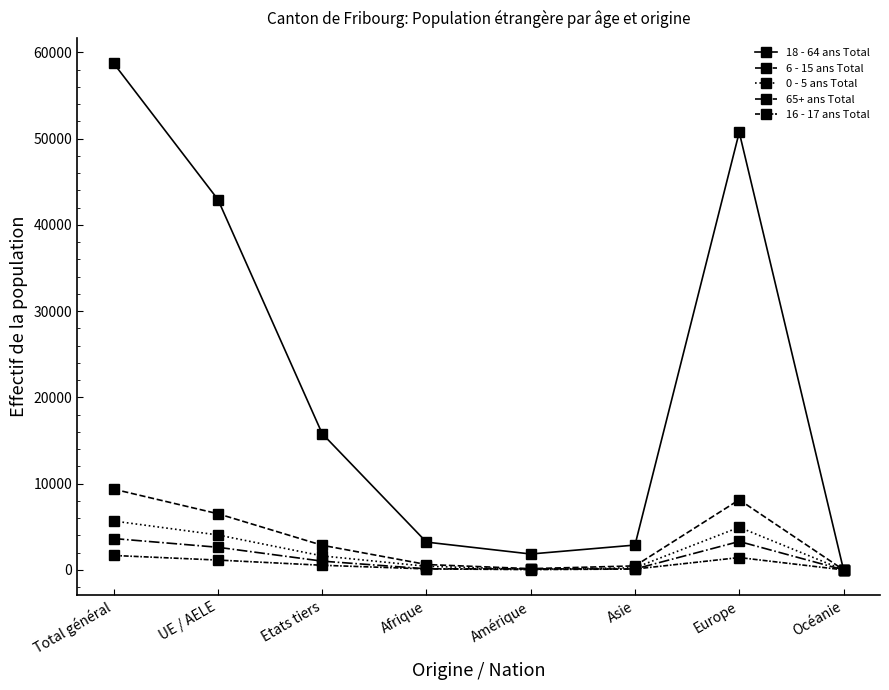

Which series changed the most between UE / AELE and Afrique?

18 - 64 ans Total